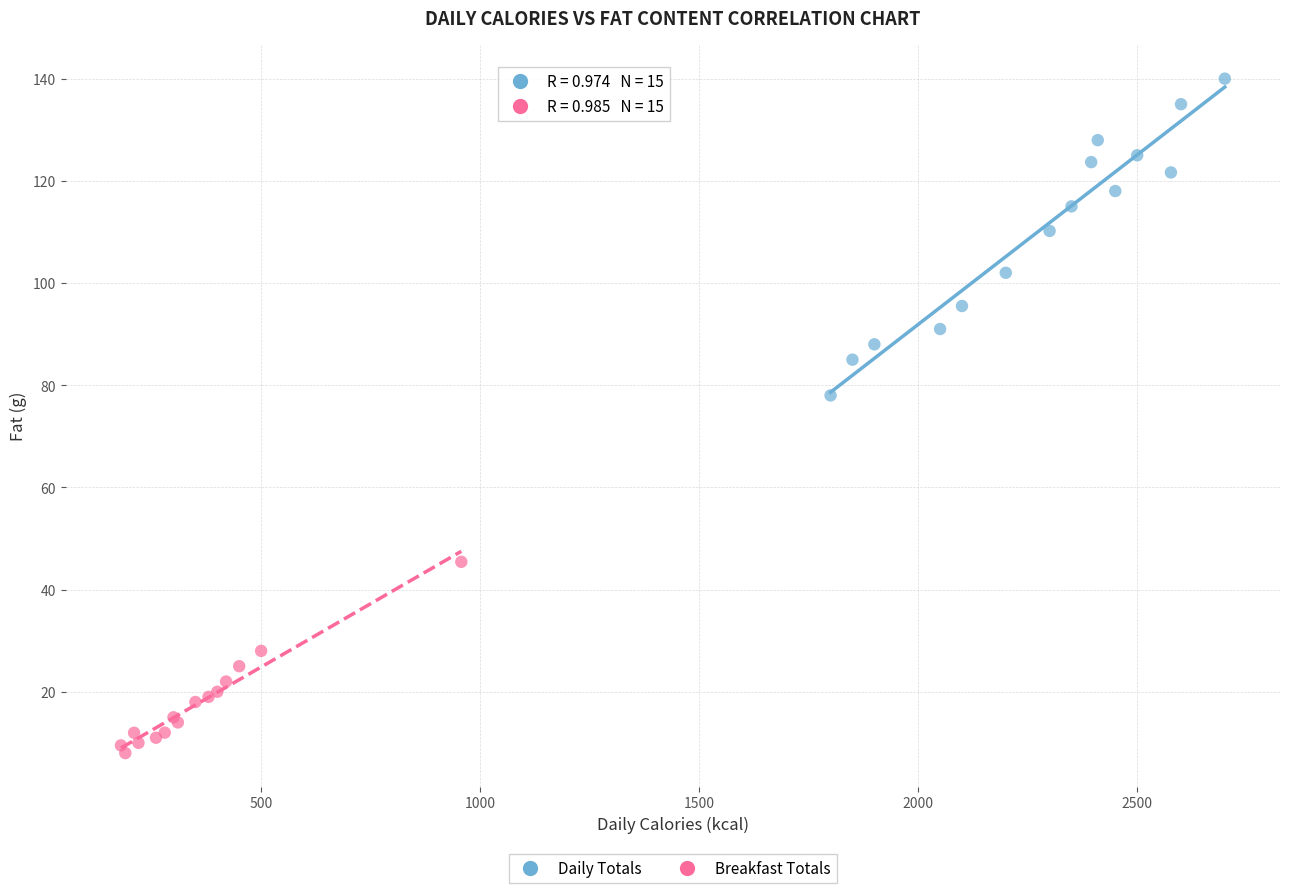

Which series has the widest spread of Y values?

Daily Totals